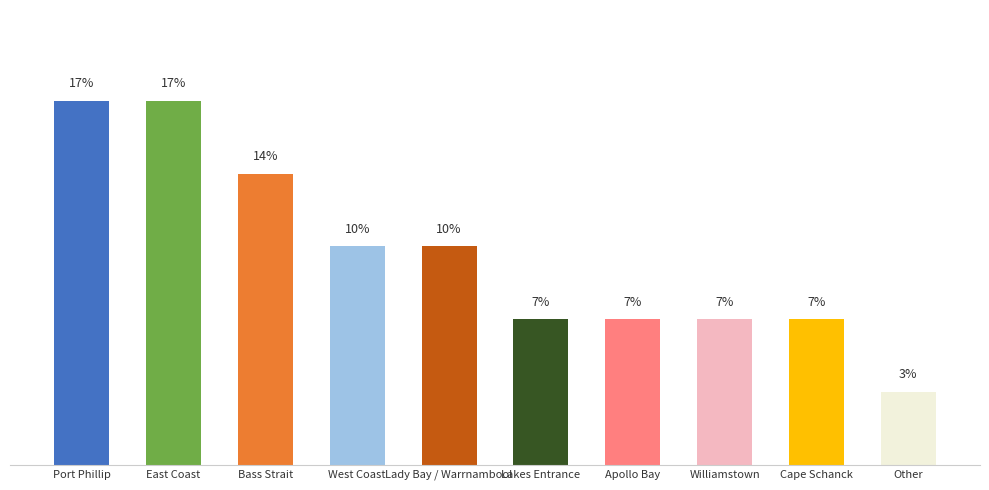

Are the bars horizontal?

No